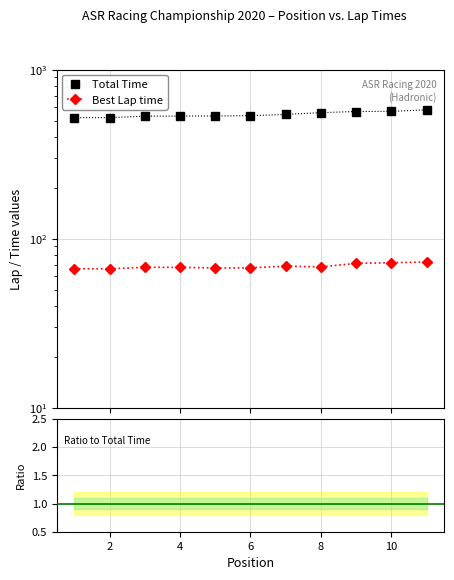

Which series has the largest total across all categories?

Total Time